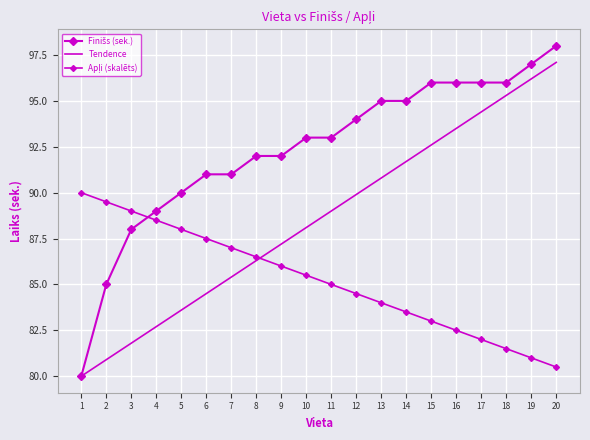

Where is Finišs (sek.) nearest to the value 89?

4